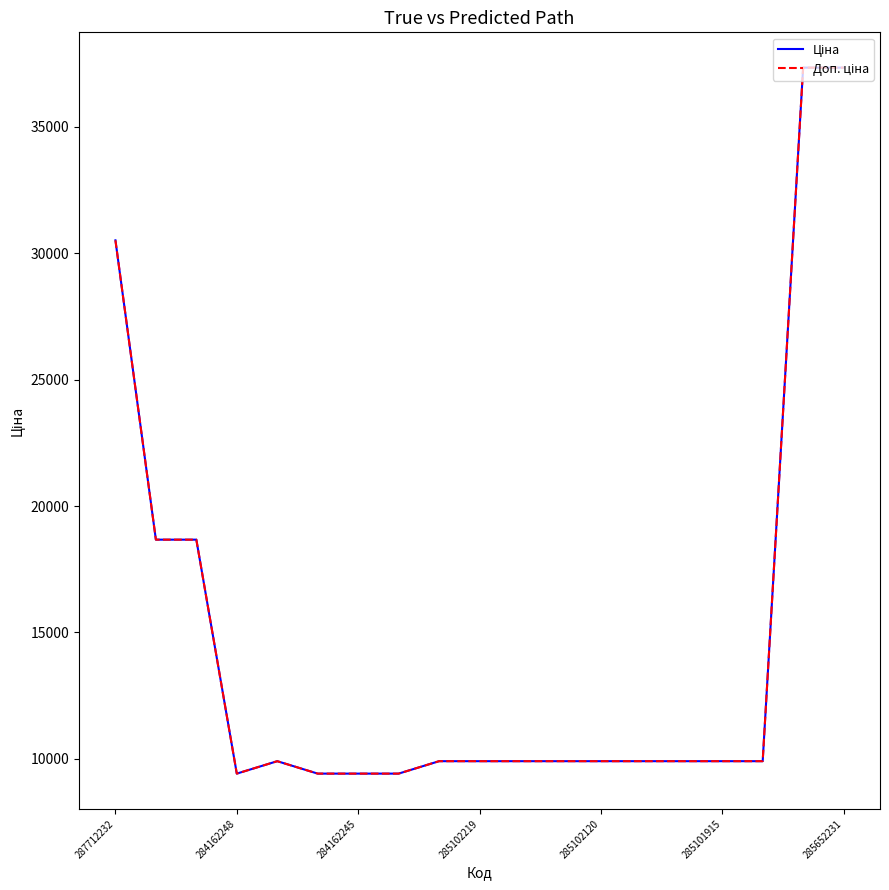

Is this an area chart (filled region under the line)?

No